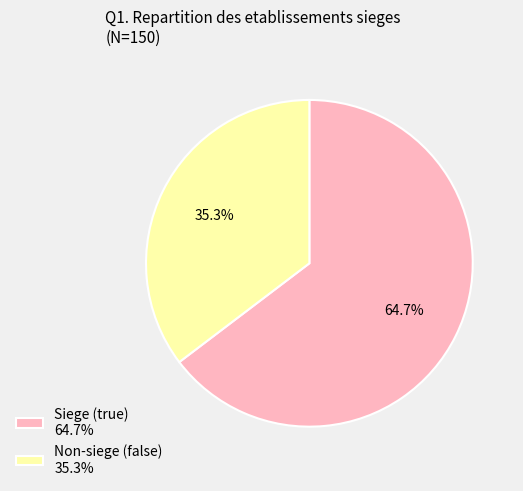

To the nearest percent, what is the average slice percentage?

50%